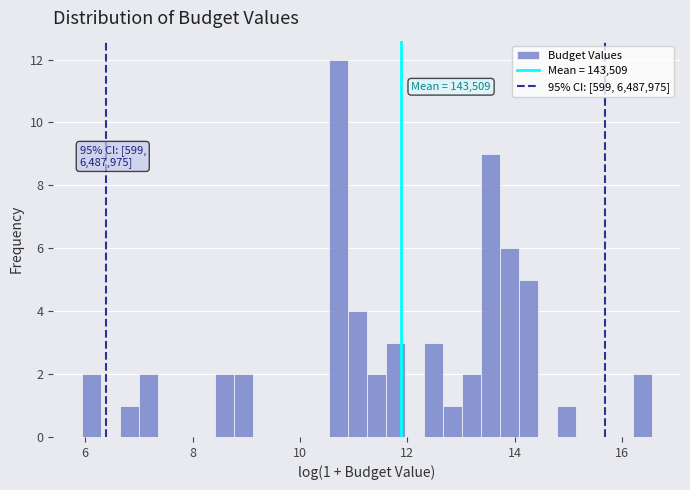

Around what value on the x-axis is the tallest bar? Give the approximate position of its centre, as read against the axis.

10.8